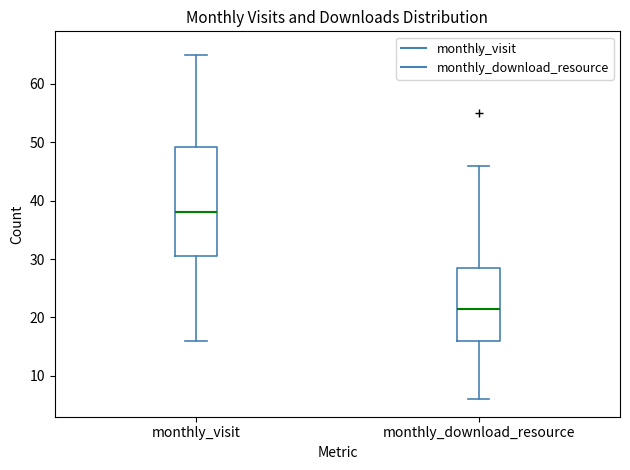

Reading left to right, read every box against the y-axis: the position of its median line, the range the box covers, and the ends of its whiskers. The values are not printed on the chart, so give them approximately, as read against the axis.

monthly_visit: median 38, box 31 to 49, whiskers 16 to 65
monthly_download_resource: median 22, box 16 to 29, whiskers 6 to 46